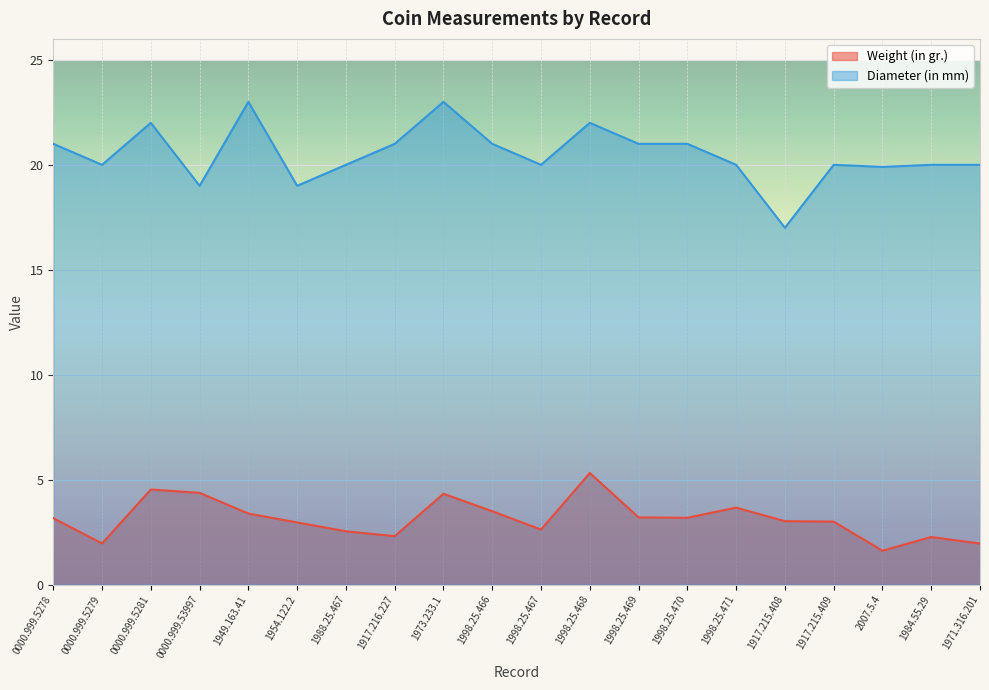

True or false: Weight (in gr.) and Diameter (in mm) cross at least once.

False